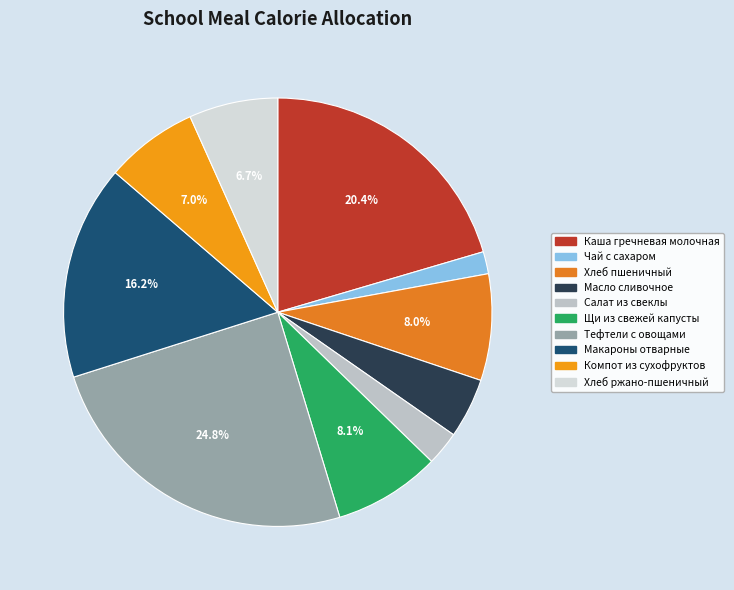

The Компот из сухофруктов slice represents 14% of the pie. True or false?

False